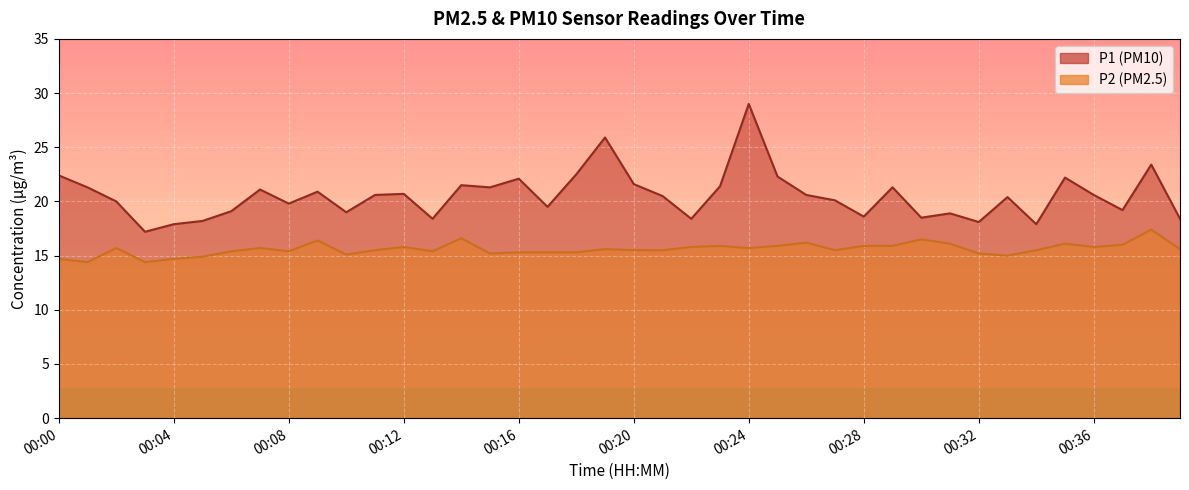

How many values in the P1 series are below 20?

16